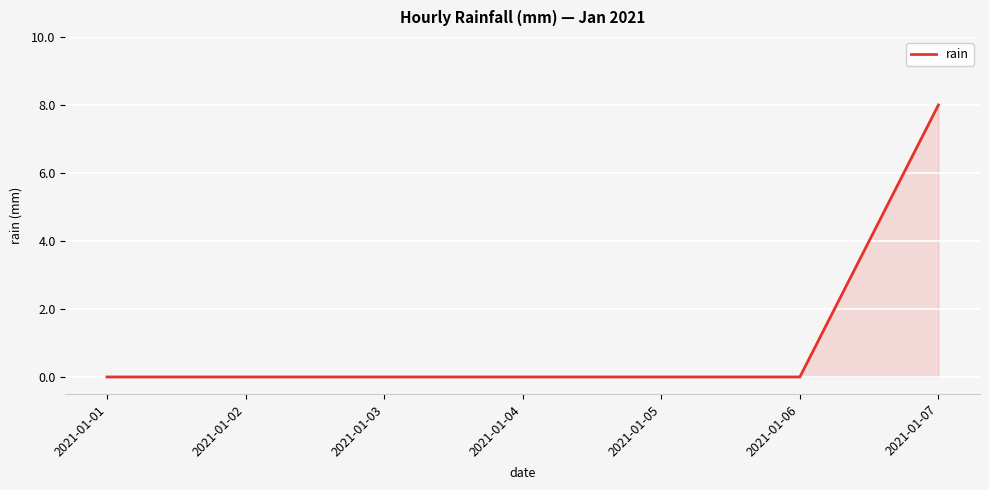

What is the change in value from 2021-01-03 to 2021-01-07?

+8